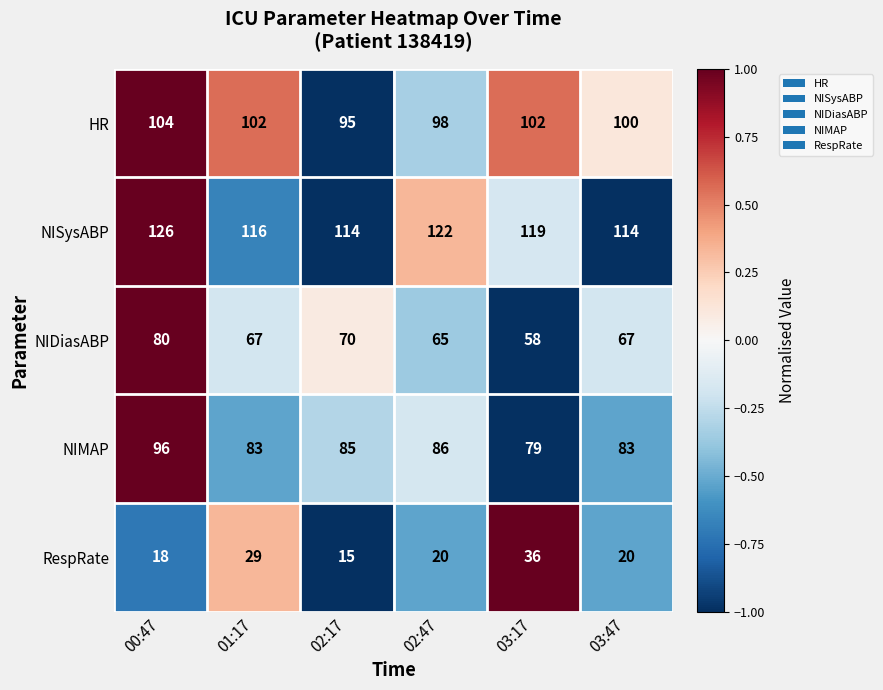

Reading right to left, extract all data points from this chart.

HR: 100	102	98	95	102	104
NISysABP: 114	119	122	114	116	126
NIDiasABP: 67	58	65	70	67	80
NIMAP: 83	79	86	85	83	96
RespRate: 20	36	20	15	29	18